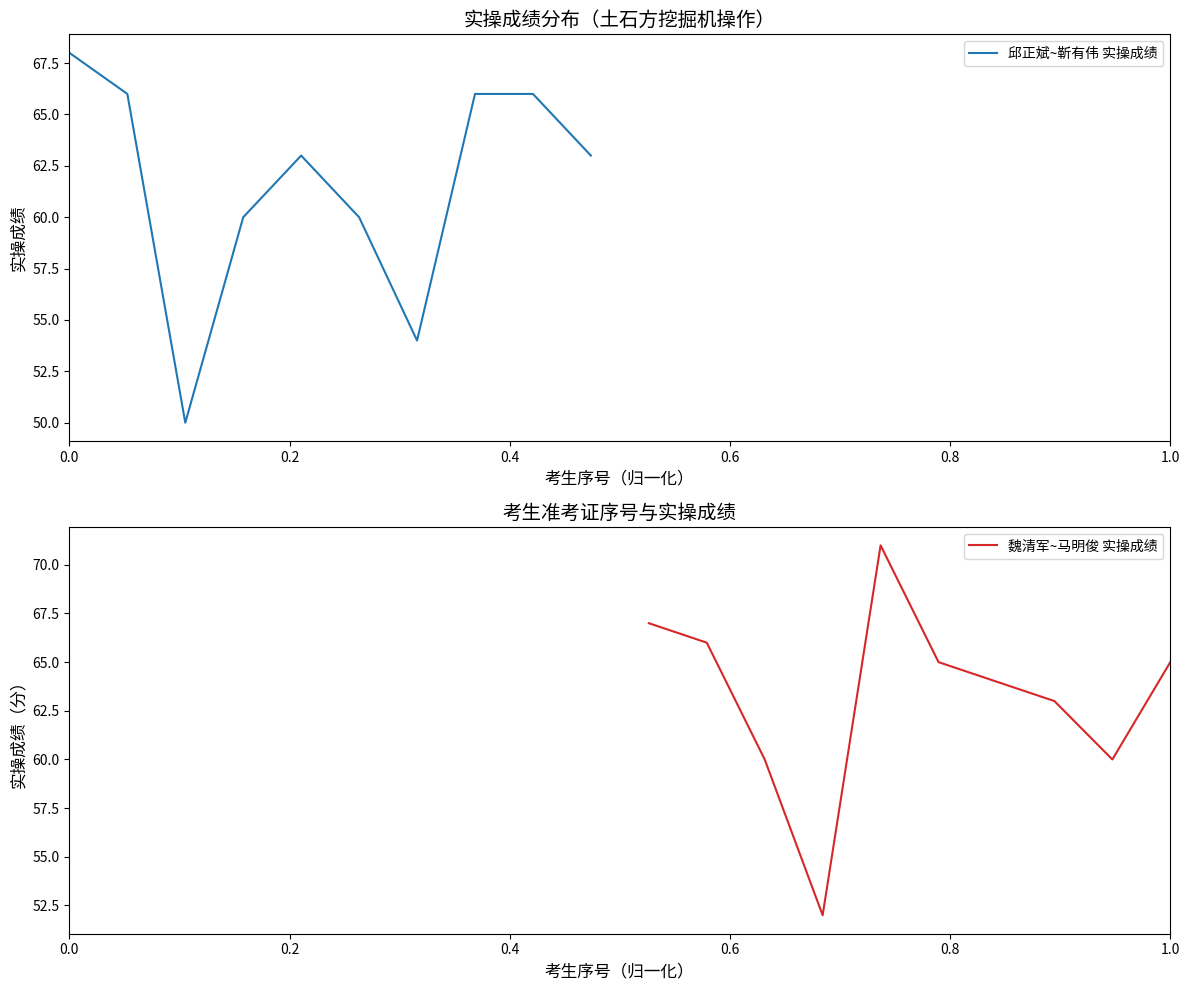

What is the lowest value of the 邱正斌~靳有伟 实操成绩 series?

50